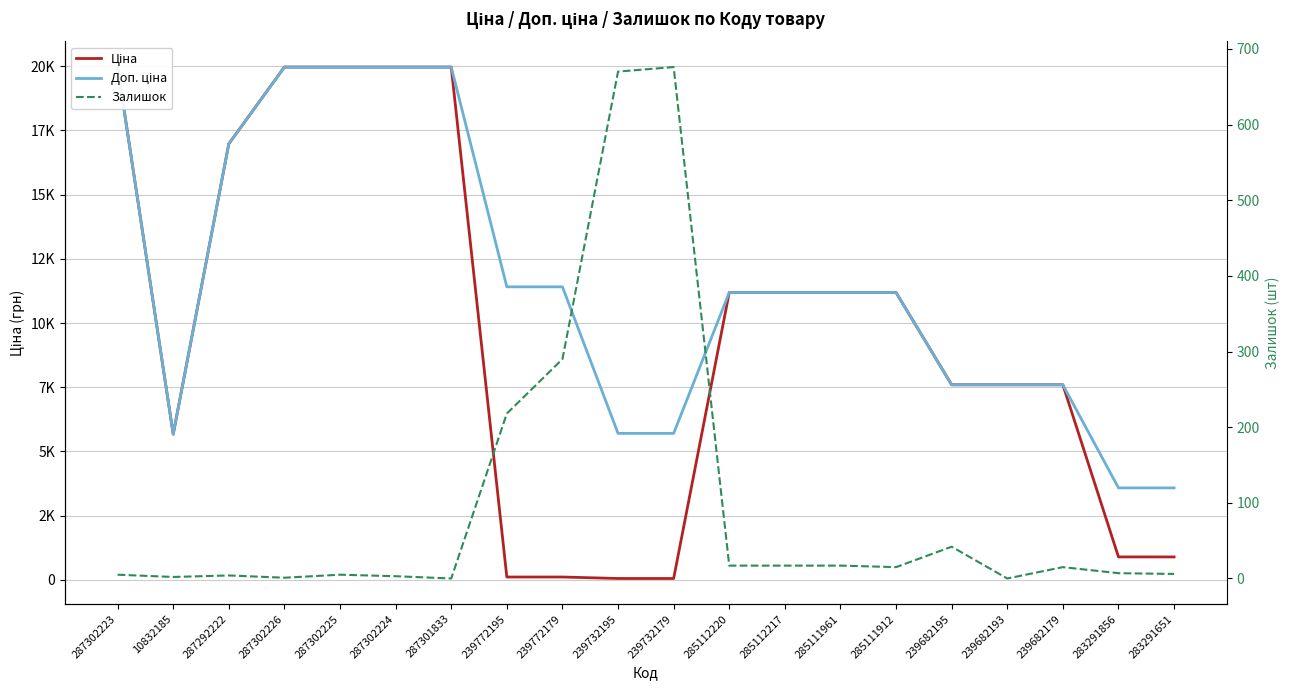

Where do Ціна and Залишок first cross each other?

287301833 and 239772195